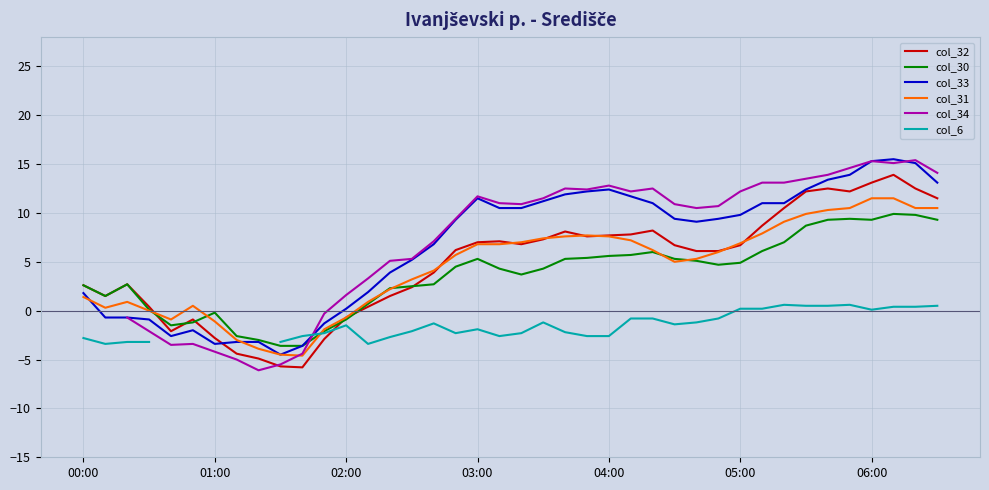

The value of col_31 at 03:00 is 10.7. True or false?

False